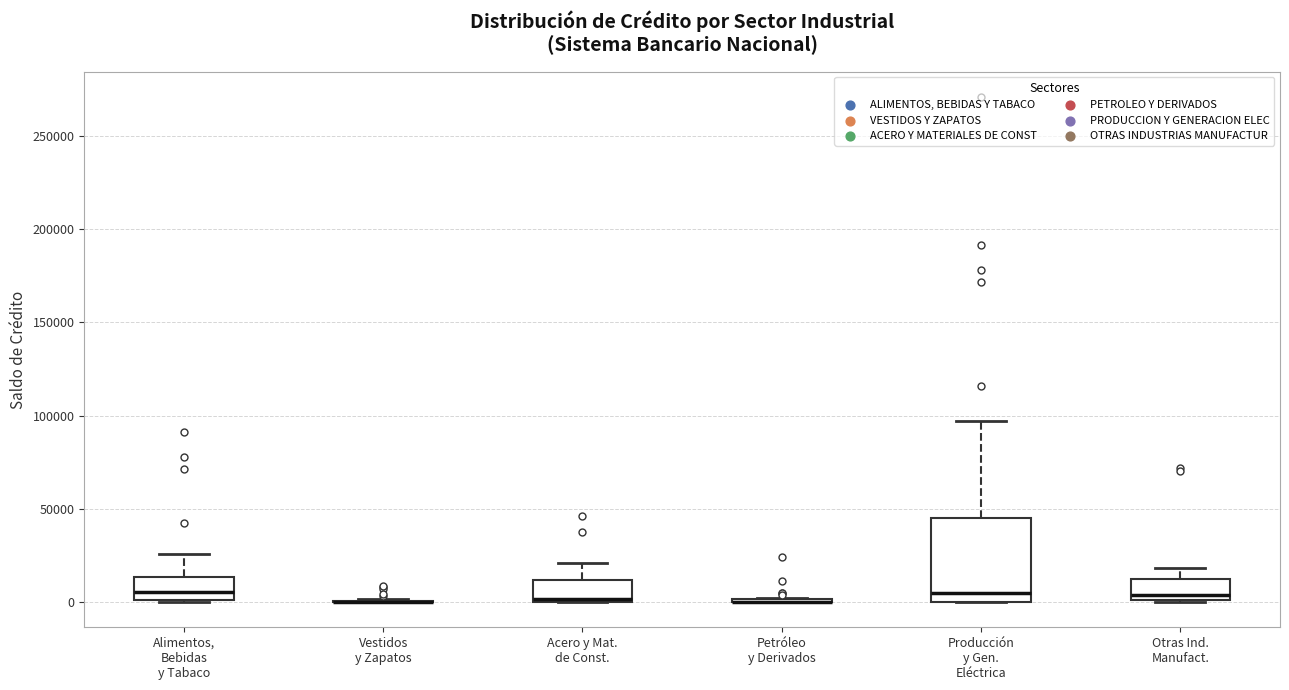

Reading left to right, read every box against the y-axis: the position of its median line, the range the box covers, and the ends of its whiskers. The values are not printed on the chart, so give them approximately, as read against the axis.

Alimentos, Bebidas y Tabaco: median 5000, box 0 to 15000, whiskers 0 to 25000
Vestidos y Zapatos: box collapsed to a line at 0, whiskers 0 to 0
Acero y Mat. de Const.: median 0 (just above the box's lower edge), box 0 to 10000, whiskers 0 to 20000
Petróleo y Derivados: box collapsed to a line at 0, whiskers 0 to 0
Producción y Gen. Eléctrica: median 5000, box 0 to 45000, whiskers 0 to 95000
Otras Ind. Manufact.: median 5000, box 0 to 15000, whiskers 0 to 20000